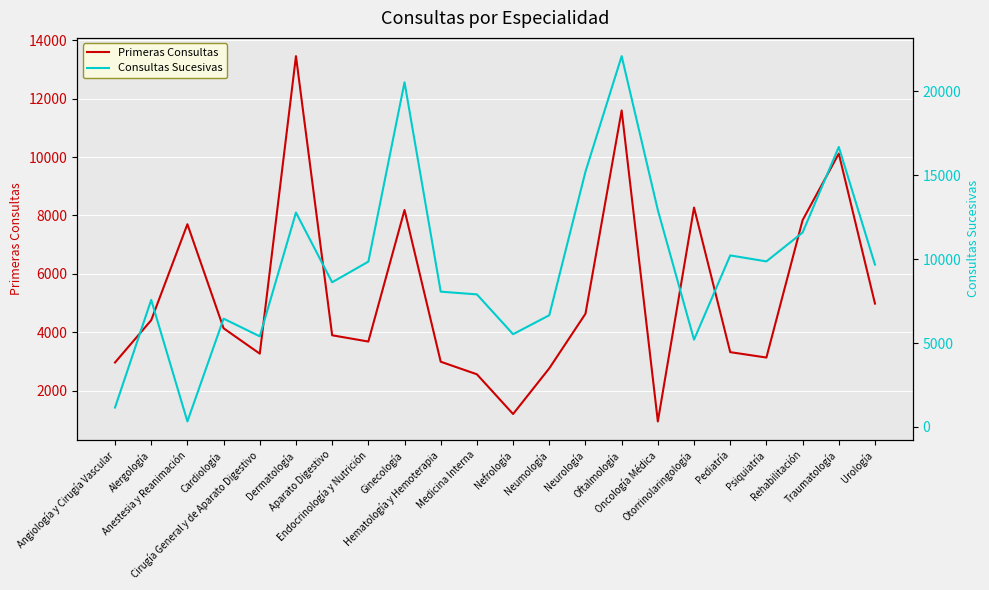

At which label is Primeras Consultas closest to 7200?

Anestesia y Reanimación